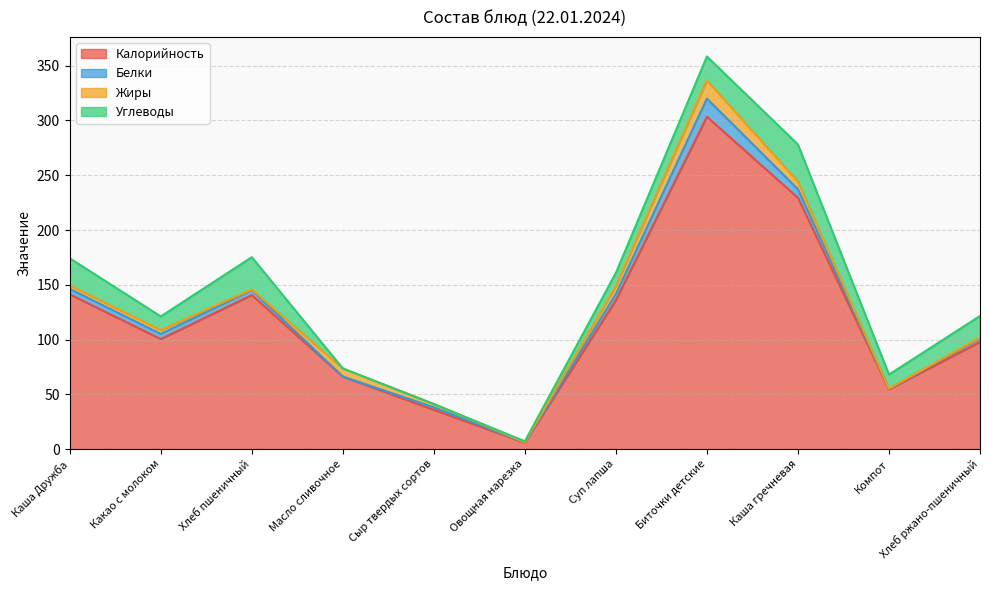

In Белки, how many points are lower than both neighbors (excluding endpoints)?

3